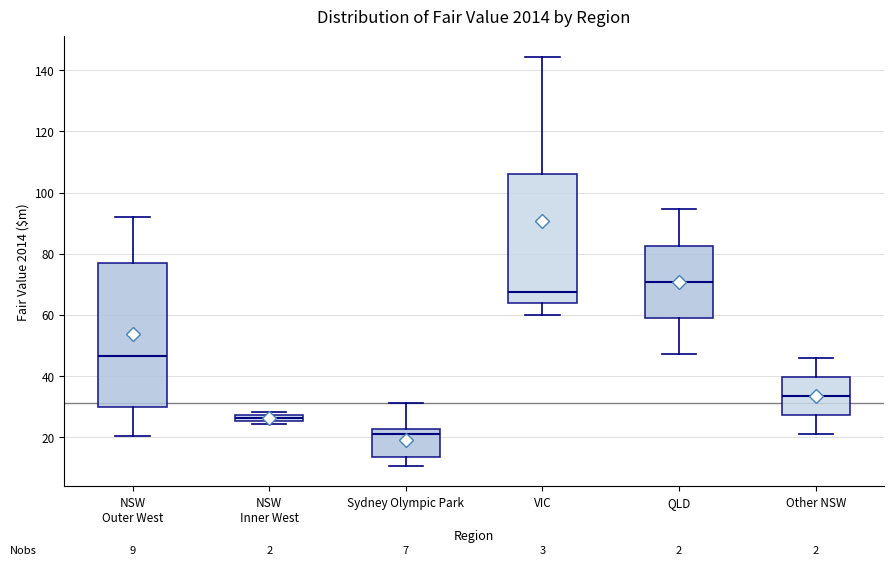

Which box has the lowest median line?

Sydney Olympic Park